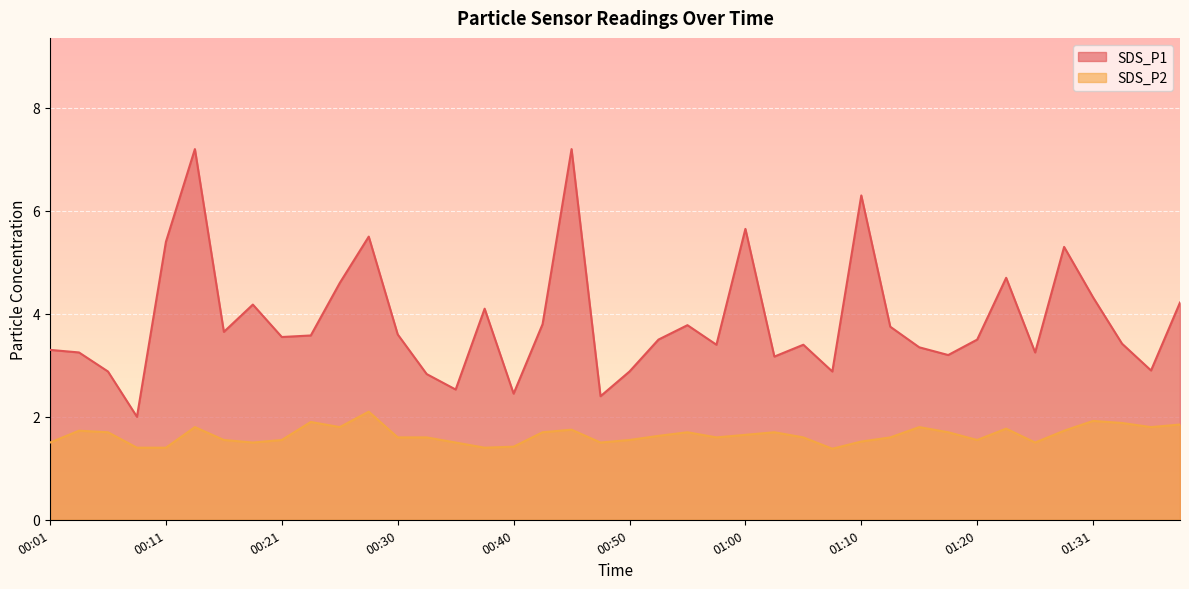

True or false: SDS_P2 has a value of 1.5 at 01:26.

True